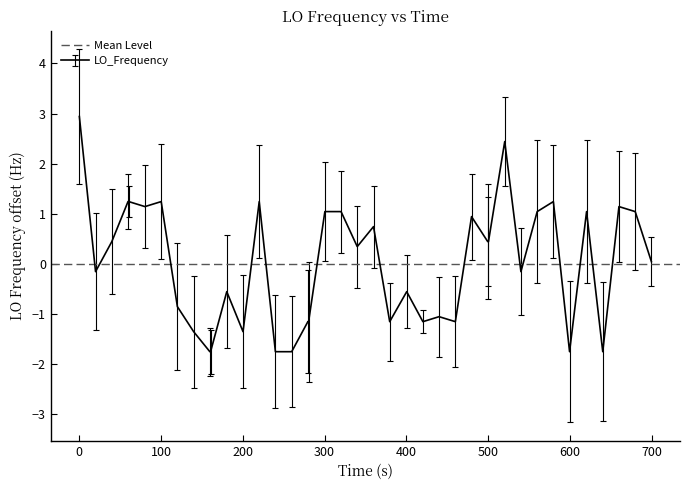

What is the lowest value of the LO_Frequency series?

-1.8